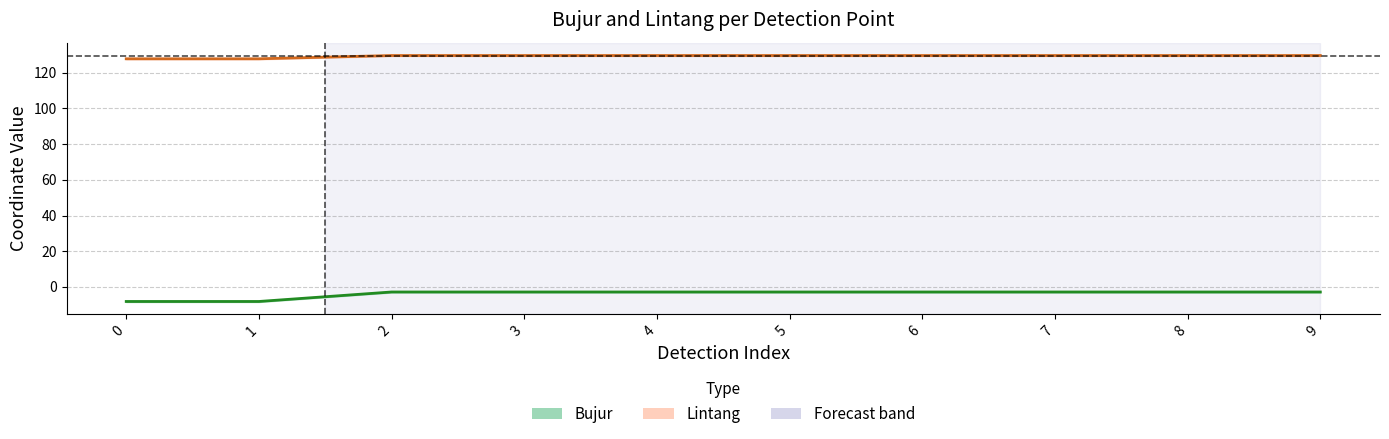

What is the average value of the Bujur series?

-3.9